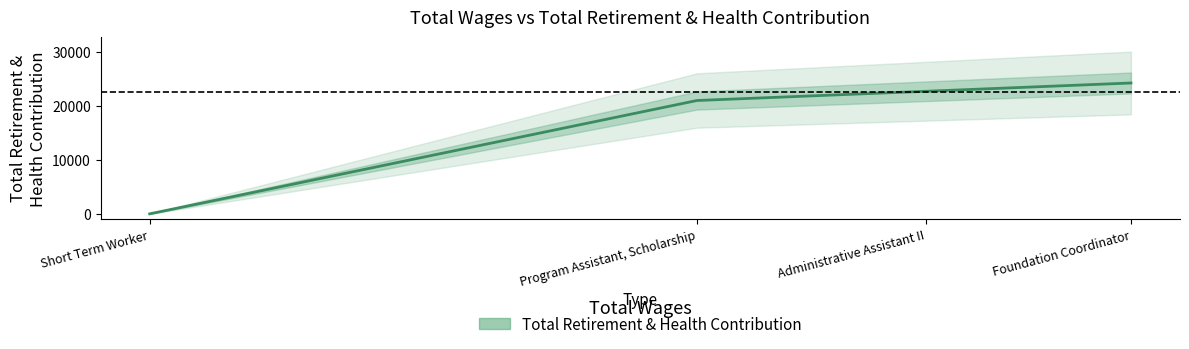

How many positive values are there?

3